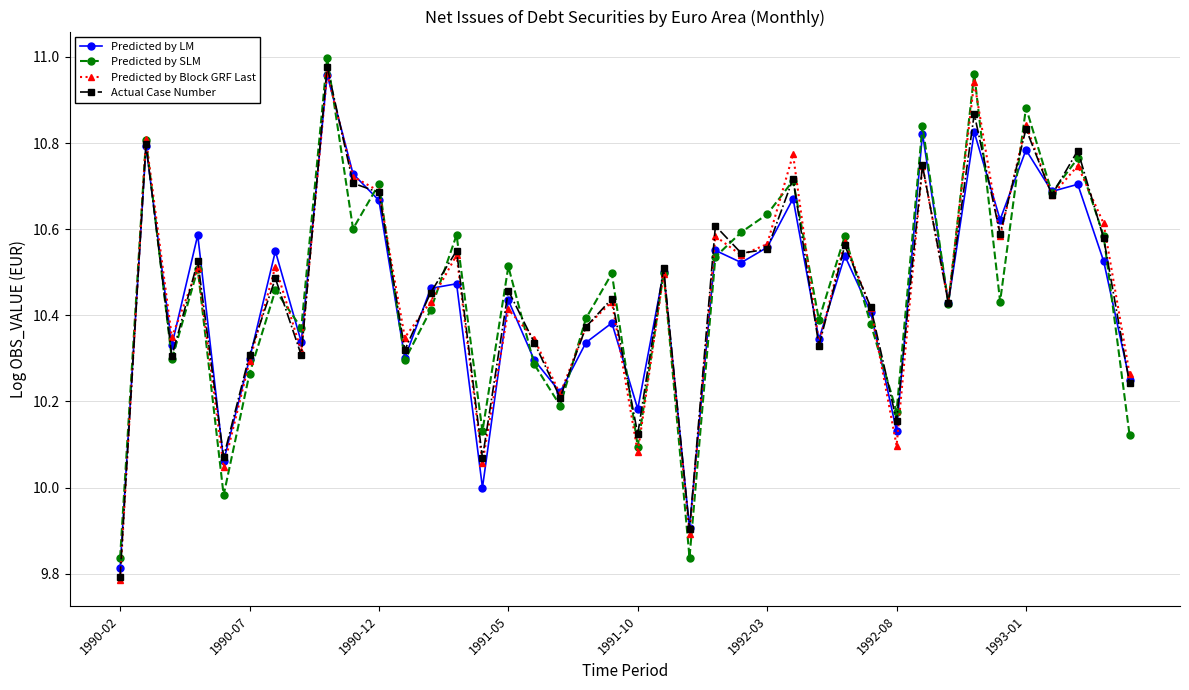

How many interior local valleys does the Predicted by SLM series have?

14